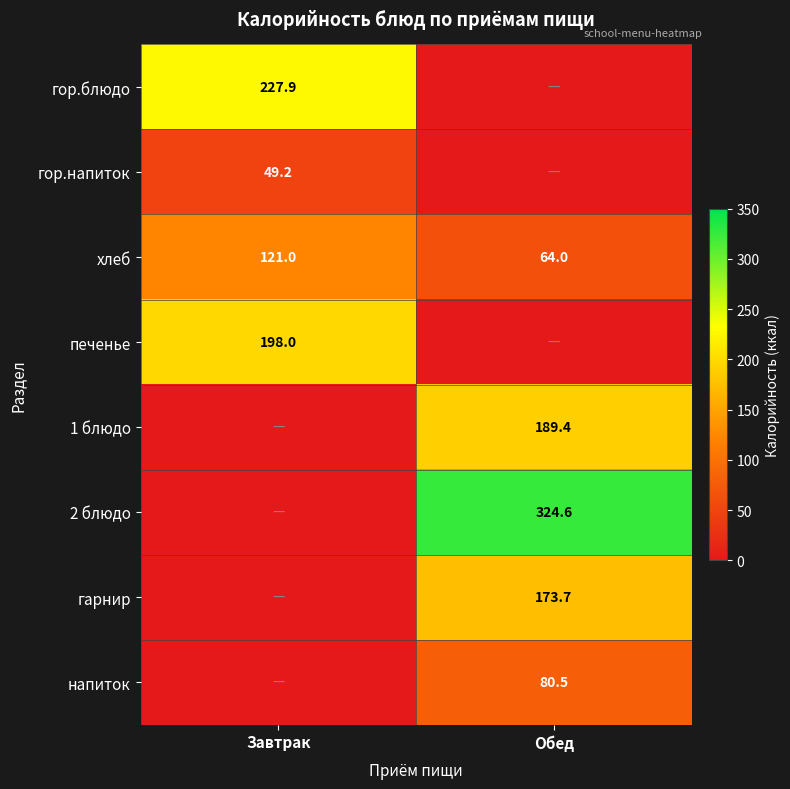

What is the difference between the maximum and minimum values in the хлеб series?

57.0